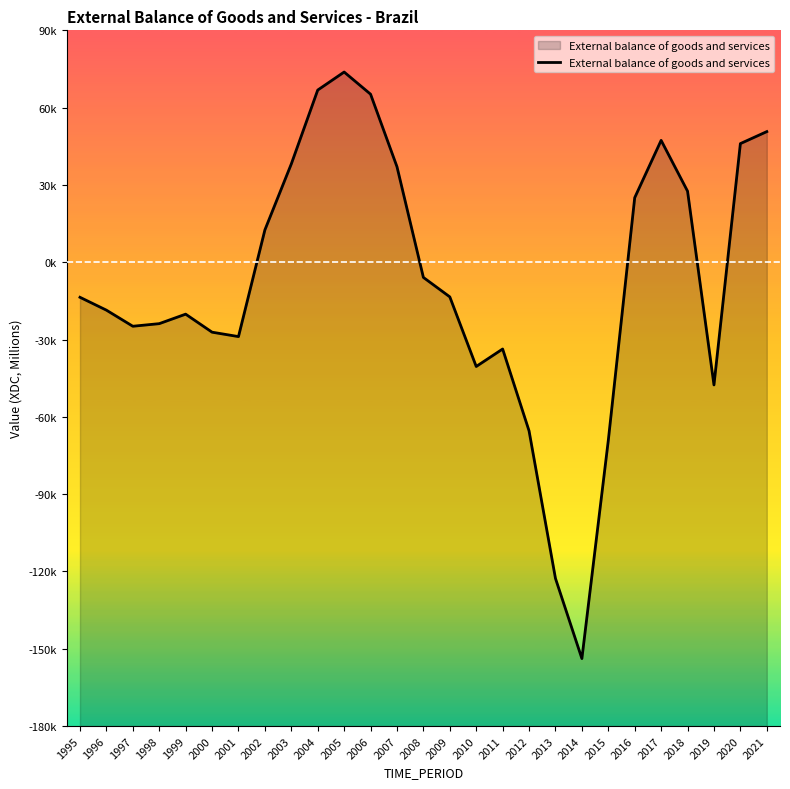

Reading left to right, extract all data points from this chart.

1995=-13602	1996=-18593	1997=-24839	1998=-23832	1999=-20148	2000=-27143	2001=-28853	2002=12548	2003=38159	2004=66823	2005=73819	2006=65222	2007=37070	2008=-5895	2009=-13440	2010=-40452	2011=-33671	2012=-65442	2013=-122707	2014=-153808	2015=-69146	2016=25057	2017=47297	2018=27582	2019=-47617	2020=46040	2021=50696